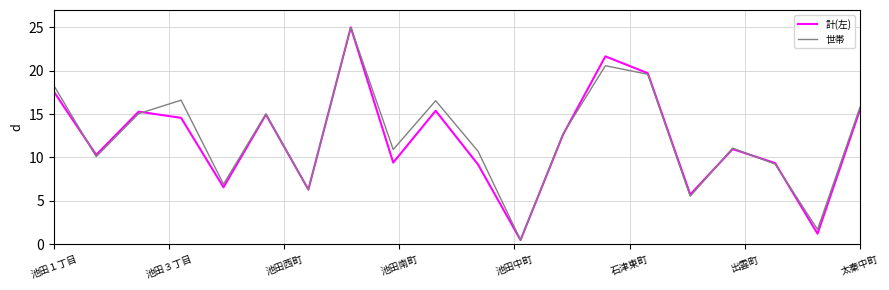

In 世帯, how many points are higher than both neighbors (excluding endpoints)?

6